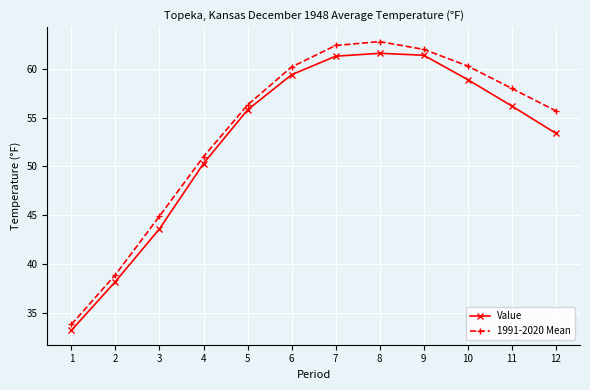

At how many categories does at least one series exceed 59?

5